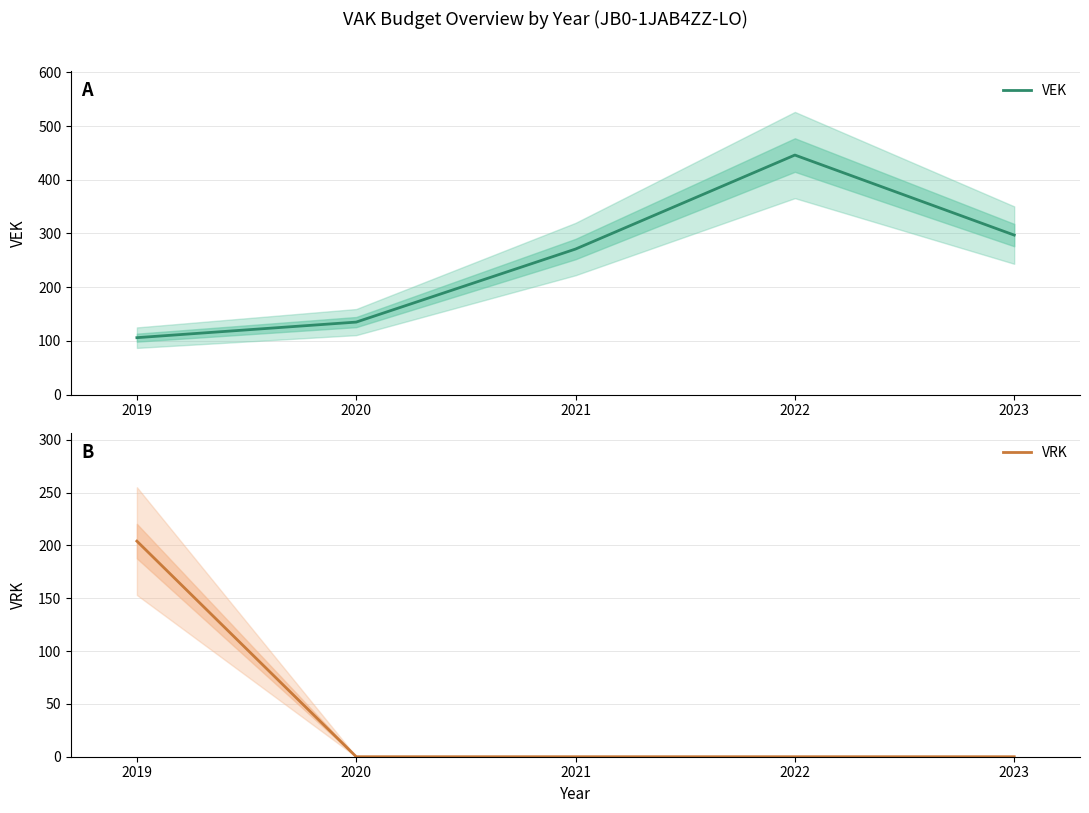

True or false: VRK has more than 1 points higher than both neighbors.

False